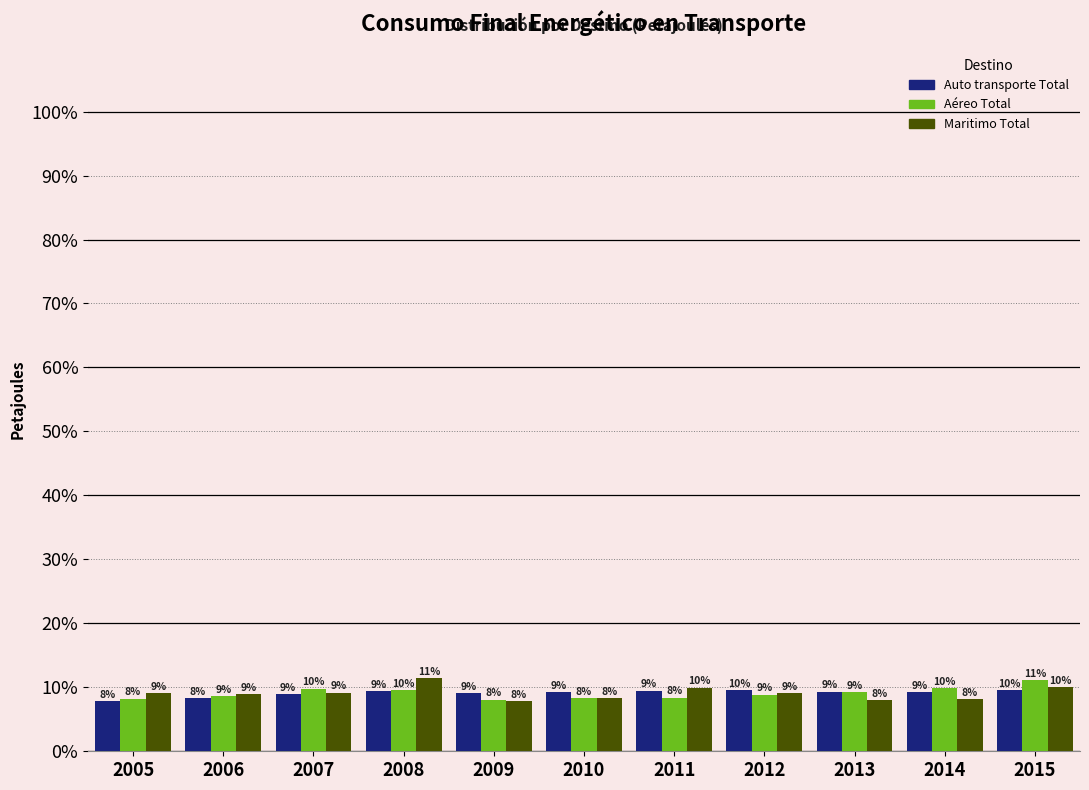

Which category has the lowest value across all series?

2005